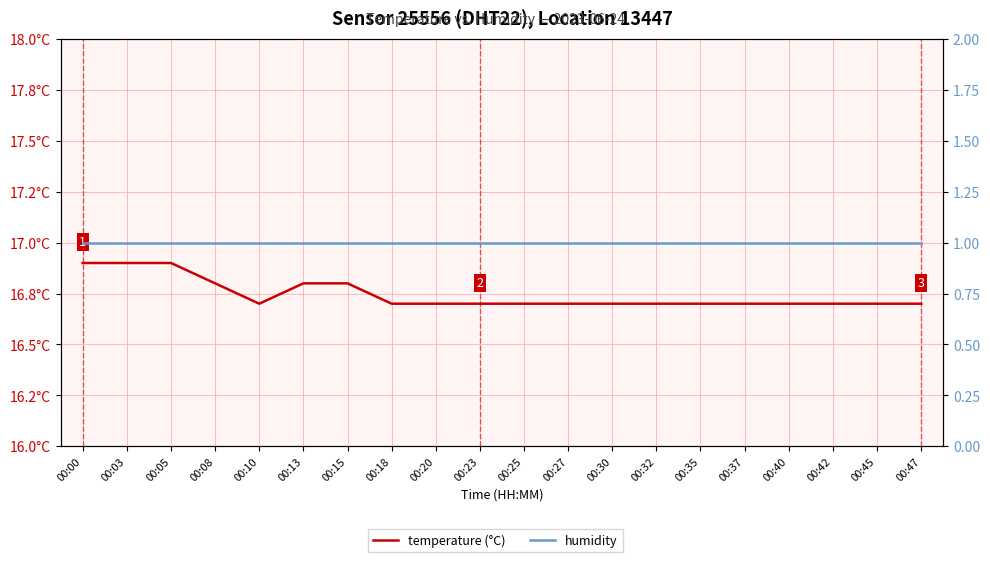

Which series has the widest spread of values?

temperature (°C)